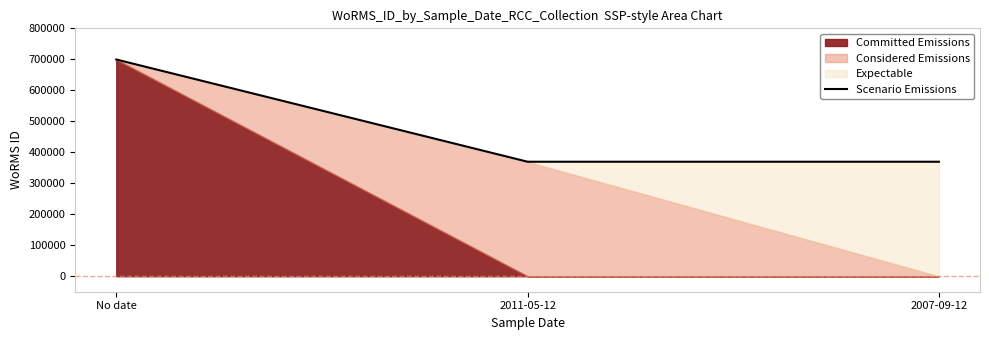

Where is the data nearest to the value 534445?

2011-05-12